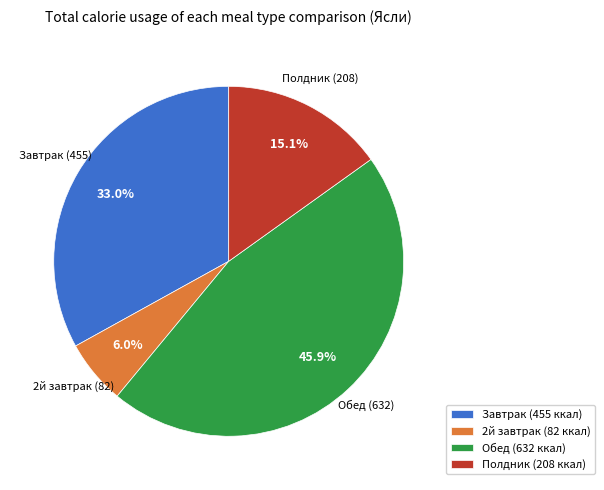

To the nearest percent, what is the combined percentage of Завтрак and Обед?

79%